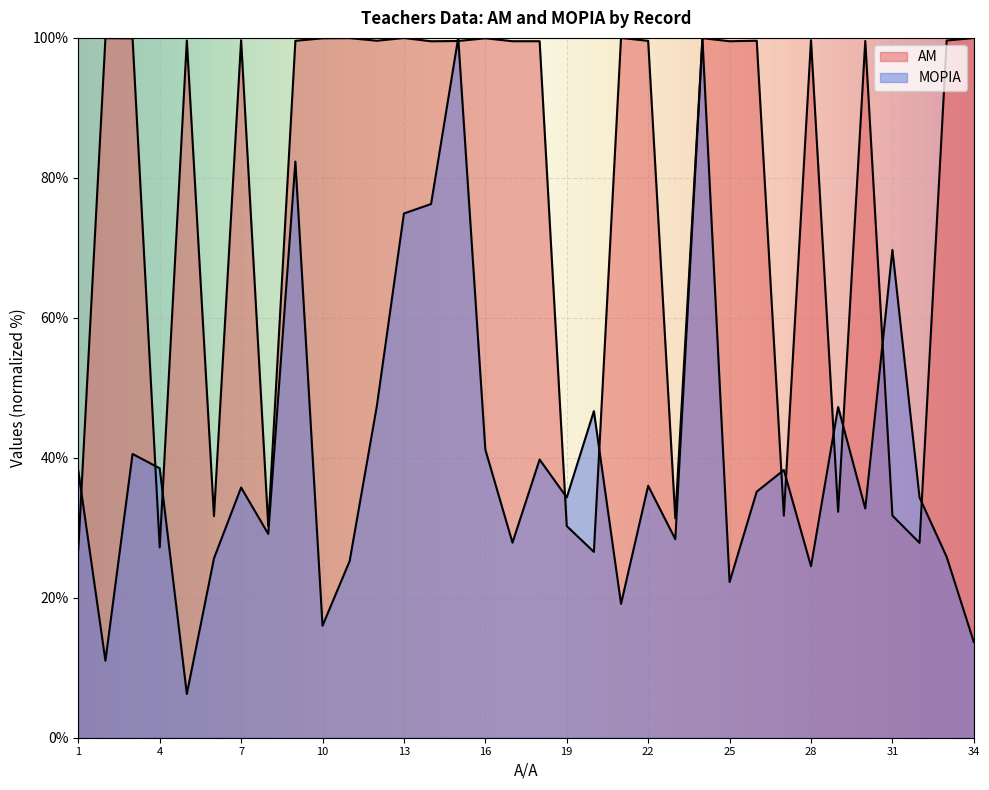

Rank the categories by value from highest to lowest.

21, 34, 13, 11, 24, 2, 16, 10, 3, 28, 7, 5, 33, 26, 12, 9, 22, 30, 15, 18, 17, 25, 14, 29, 31, 27, 6, 23, 19, 8, 32, 4, 1, 20